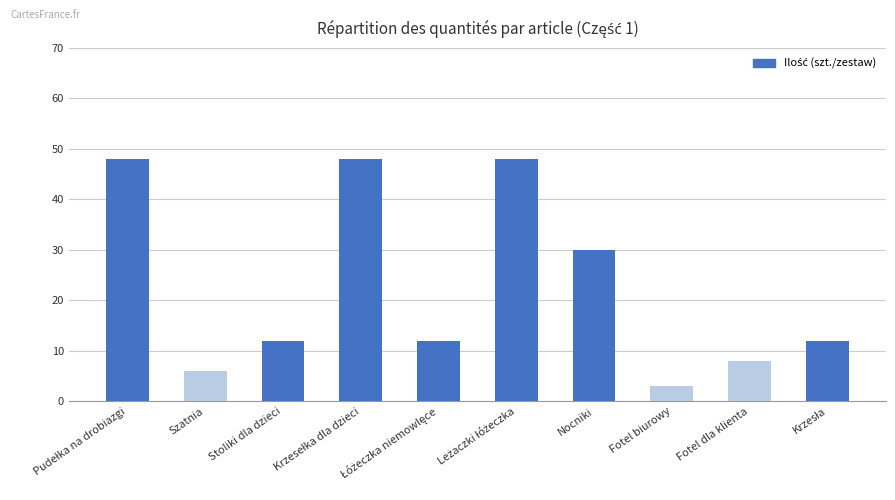

The chart shows a value of 30 at Nocniki. True or false?

True